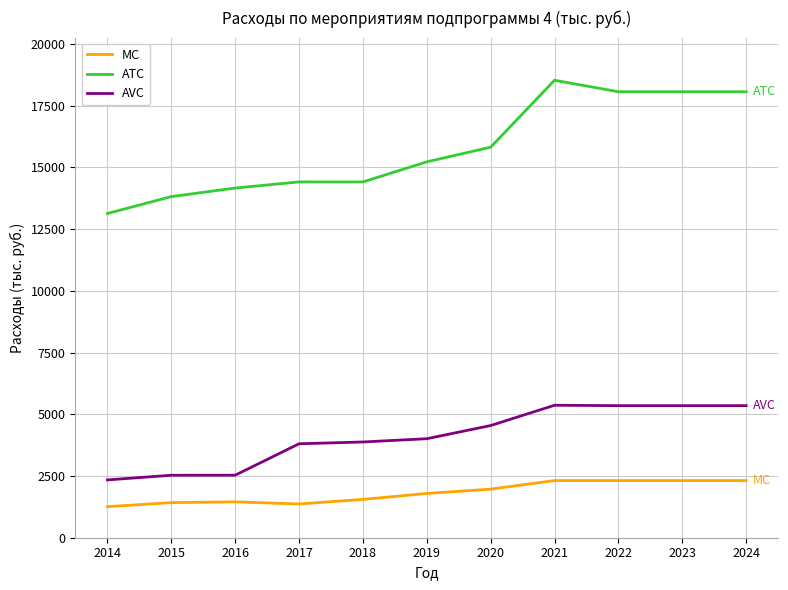

Rank the series by their maximum value, from highest to lowest.

ATC, AVC, MC